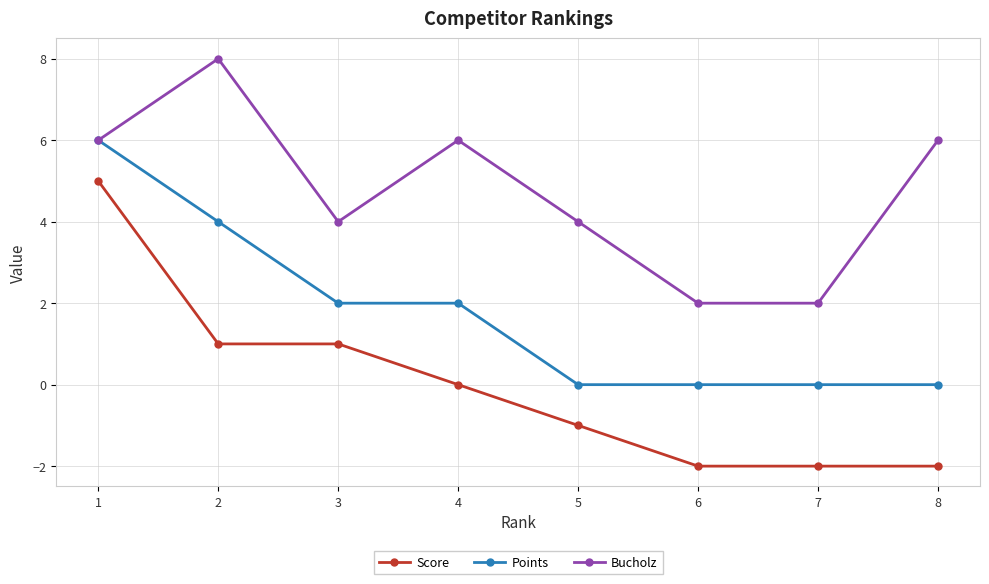

What is the sum of the Points values at 4 and 8?

2